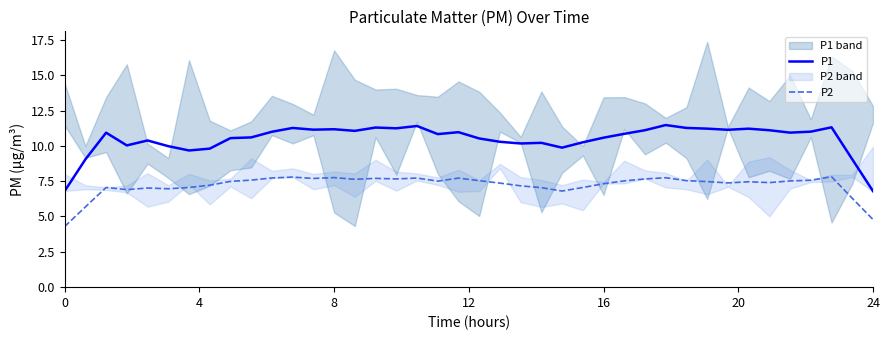

How many categories are shown in the chart?

40